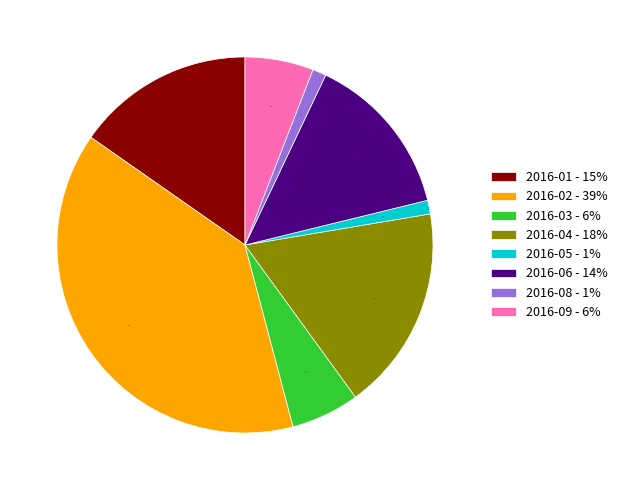

What percentage is the 2016-08 - 1% slice, to the nearest percent?

1%